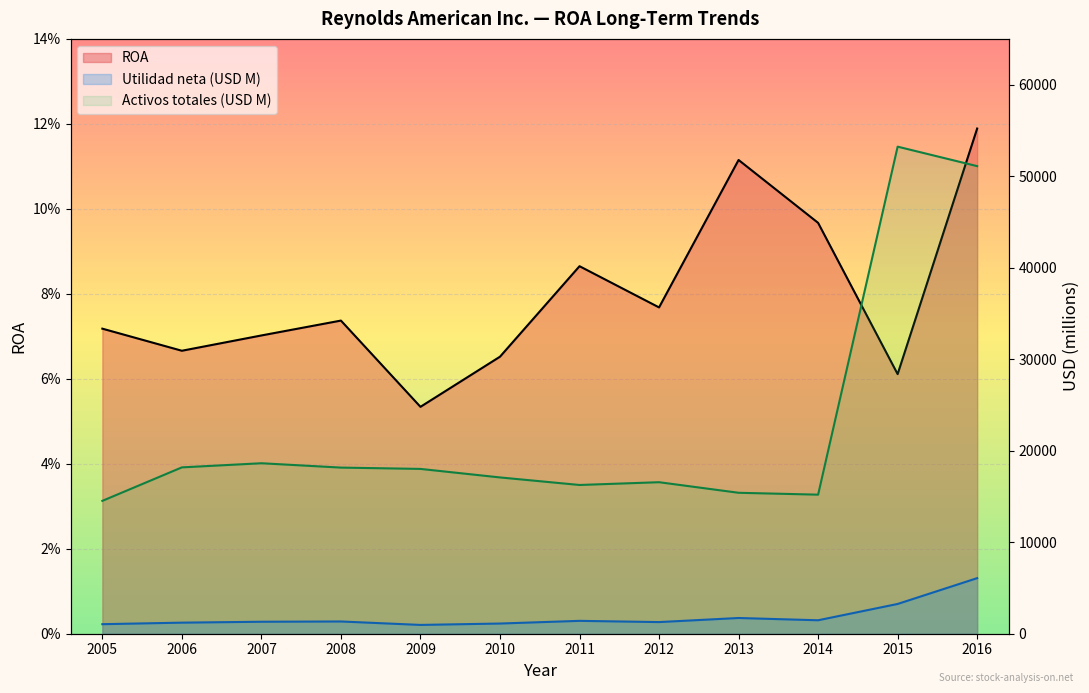

Reading right to left, list all the values displayed in this chart.

ROA: 2016=0.1	2015=0.1	2014=0.1	2013=0.1	2012=0.1	2011=0.1	2010=0.1	2009=0.1	2008=0.1	2007=0.1	2006=0.1	2005=0.1
Utilidad neta (USD M): 2016=6073.0	2015=3253.0	2014=1470.0	2013=1718.0	2012=1272.0	2011=1406.0	2010=1113.0	2009=962.0	2008=1338.0	2007=1308.0	2006=1210.0	2005=1042.0
Activos totales (USD M): 2016=51095.0	2015=53224.0	2014=15196.0	2013=15402.0	2012=16557.0	2011=16254.0	2010=17078.0	2009=18009.0	2008=18154.0	2007=18629.0	2006=18178.0	2005=14519.0